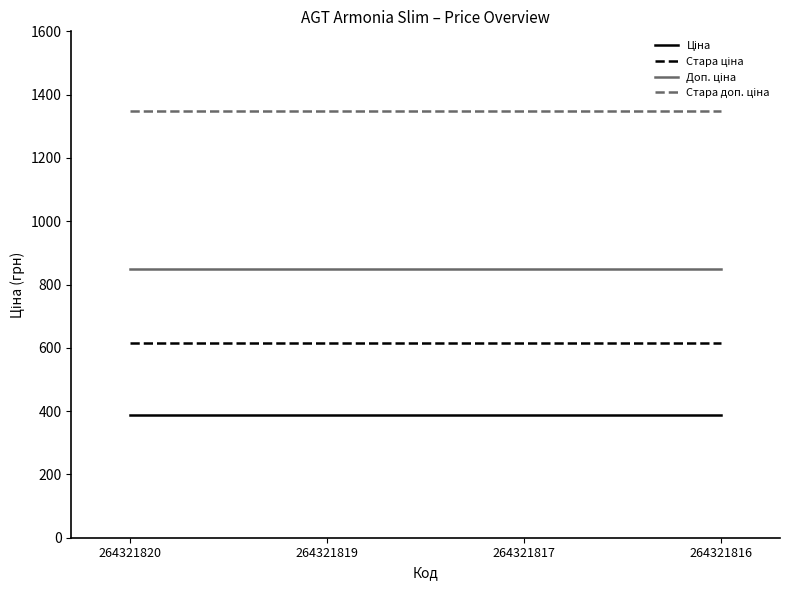

What is the minimum value shown in the chart?

386.9